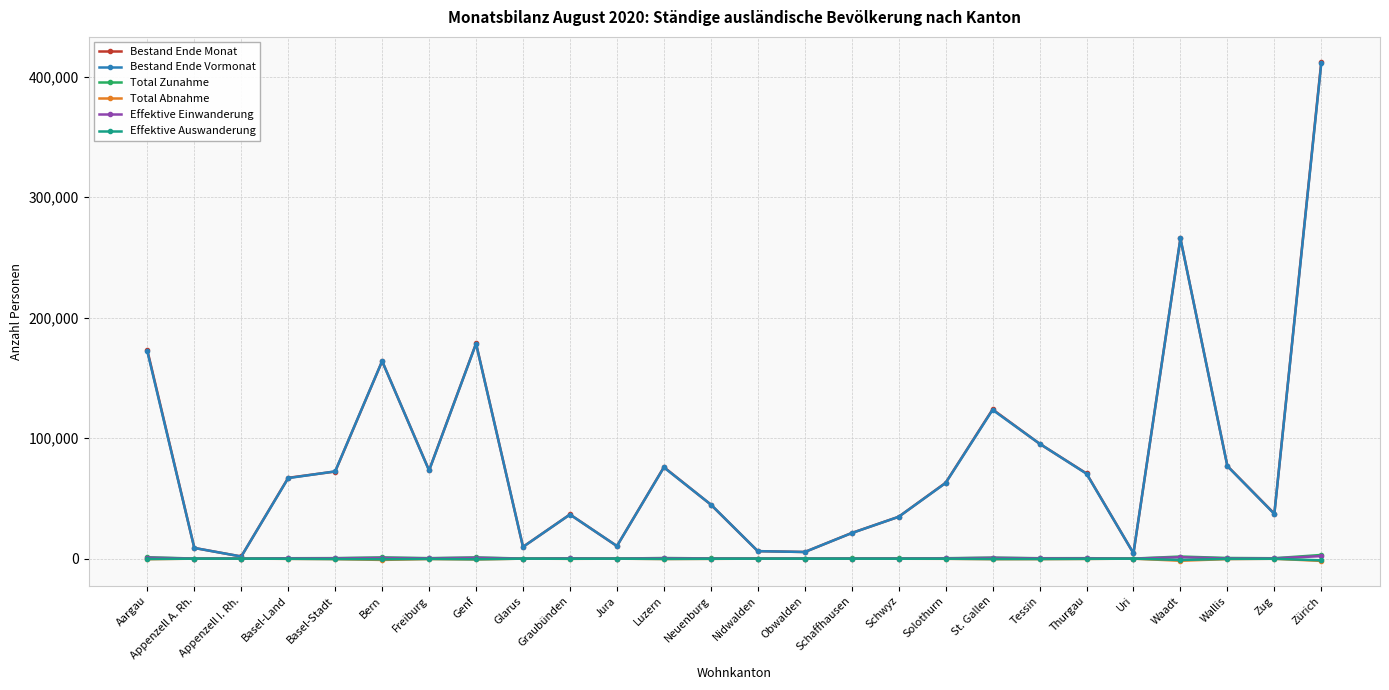

The Bestand Ende Vormonat series shows 163902 at Bern. True or false?

True